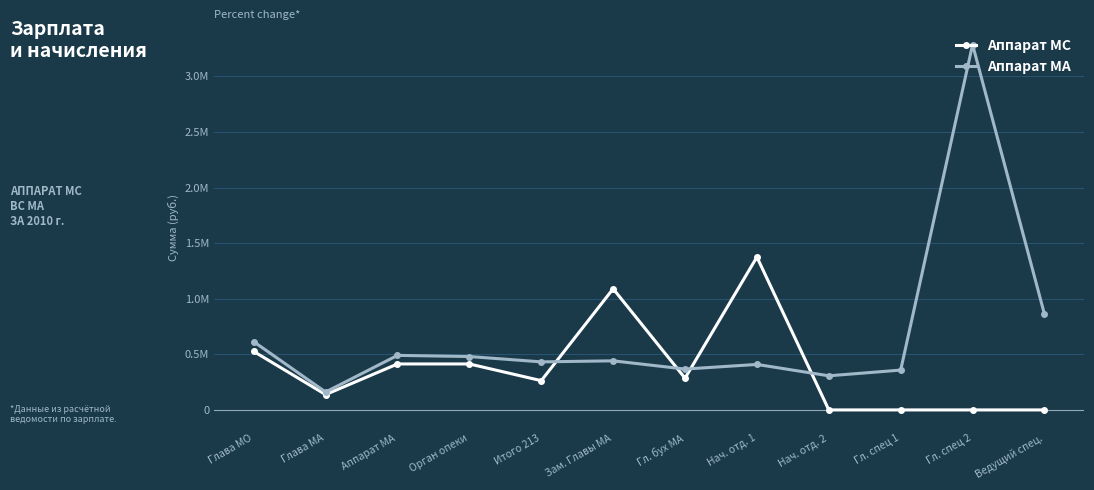

Which label corresponds to the smallest value in the chart?

Нач. отд. 2